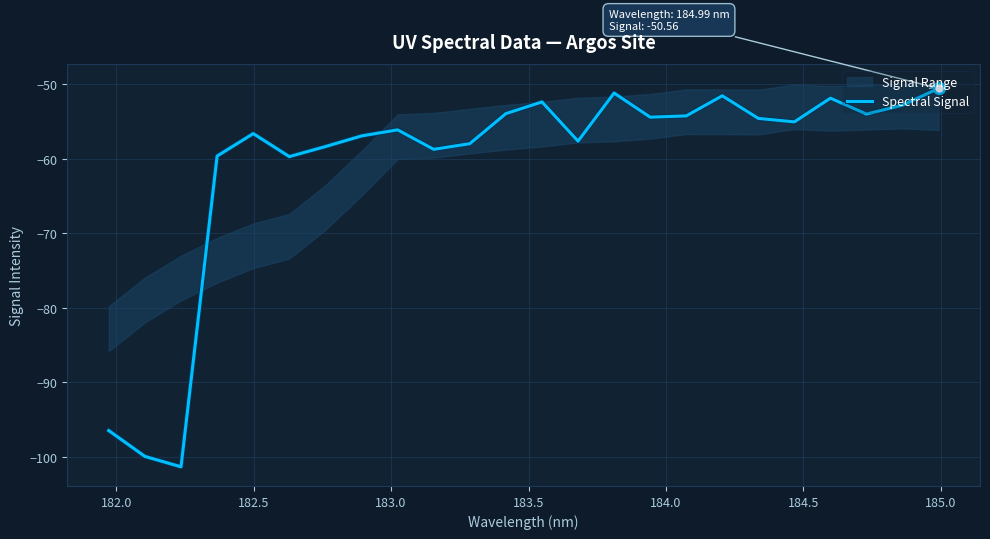

What is the lowest value of the Spectral Signal series?

-101.3